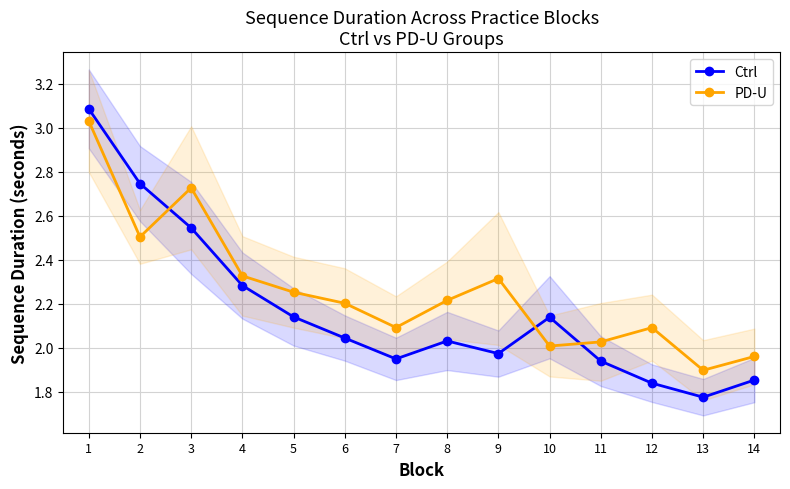

Which label corresponds to the largest value in the chart?

1